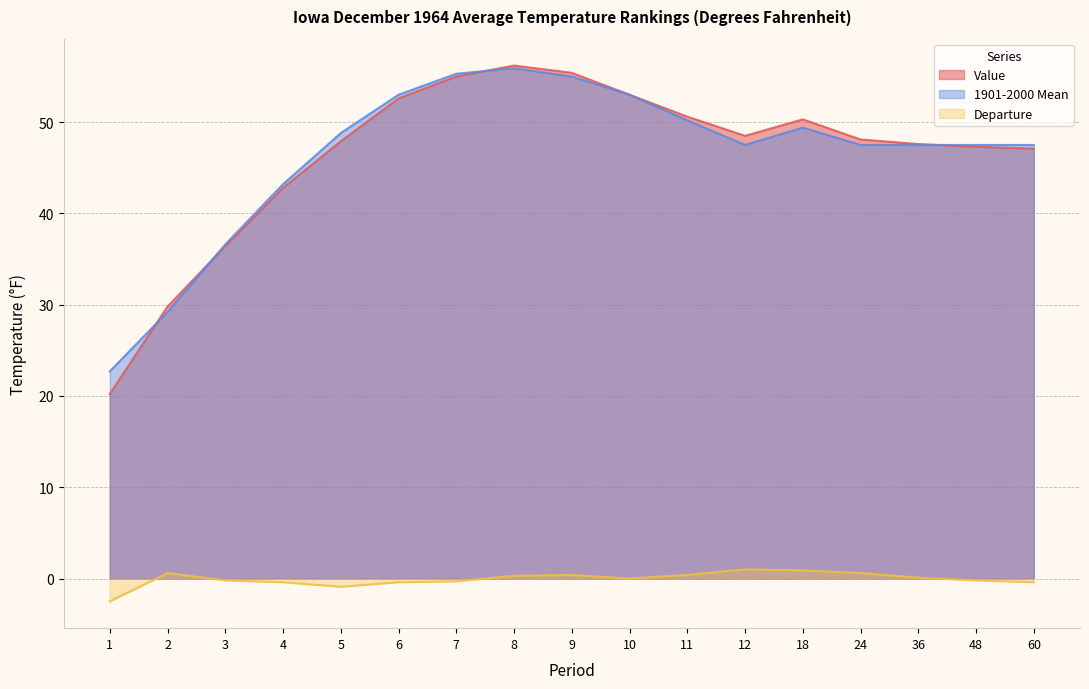

At how many categories does at least one series exceed 40?

14